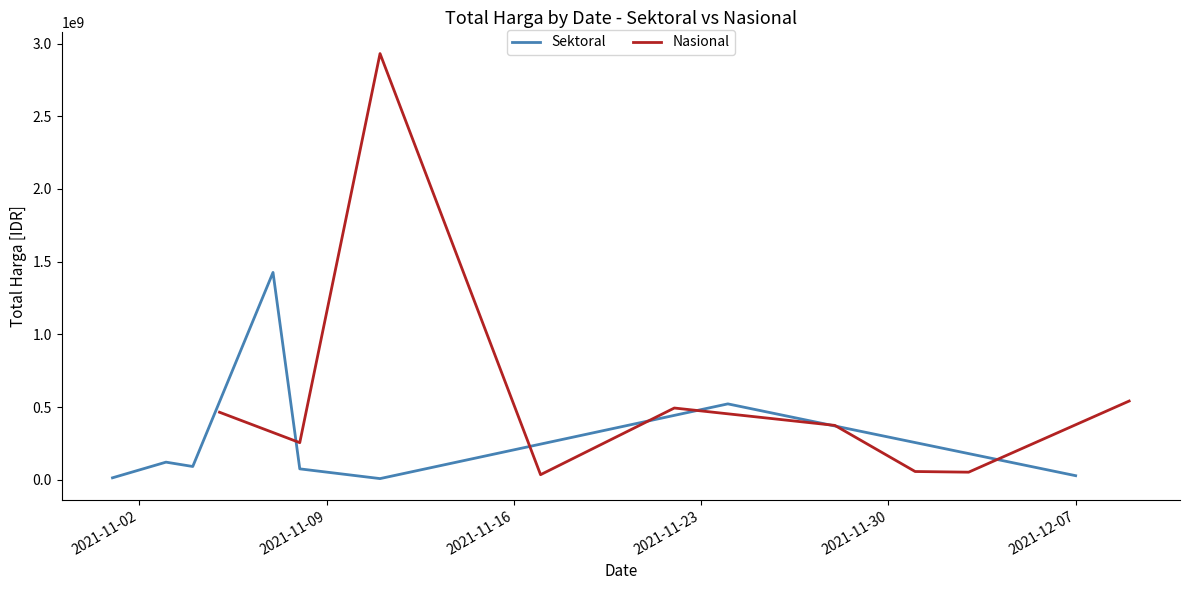

Which series has the largest range (max minus min)?

Total Harga (Nasional)